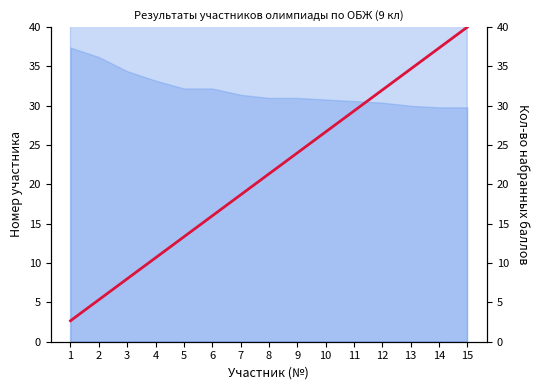

Where does the data first go above 21?

8